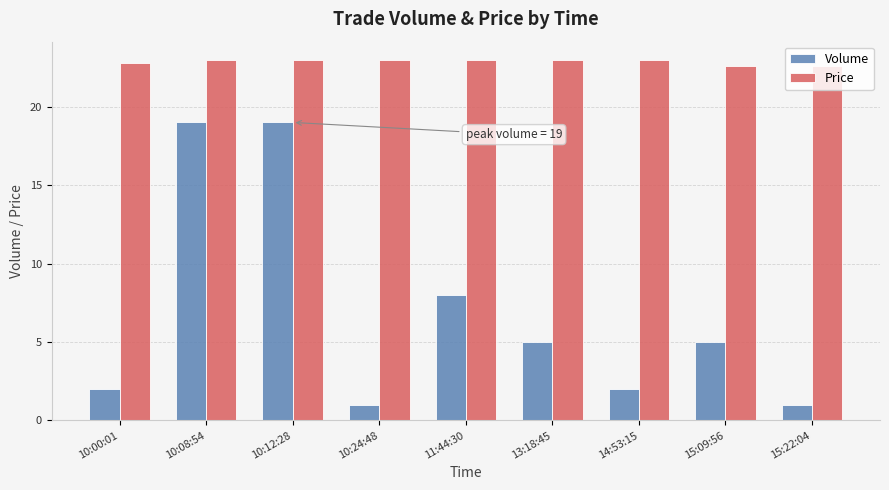

What position from the right is 15:09:56?

2